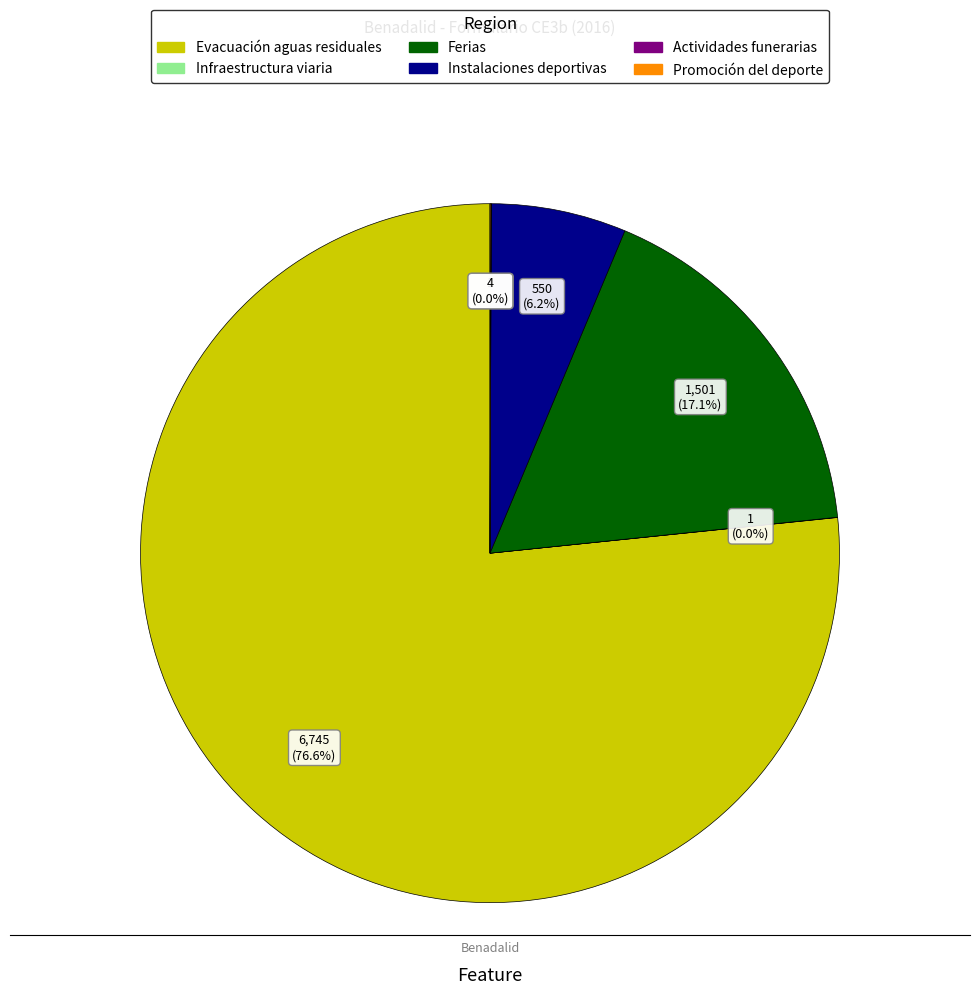

Which slice is the largest?

Evacuación aguas residuales